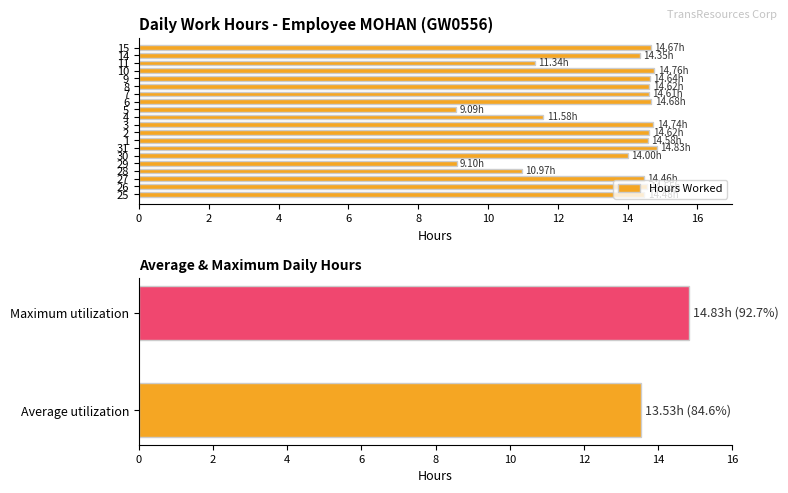

What is the difference between the maximum and minimum values in the Hours Worked series?

5.7